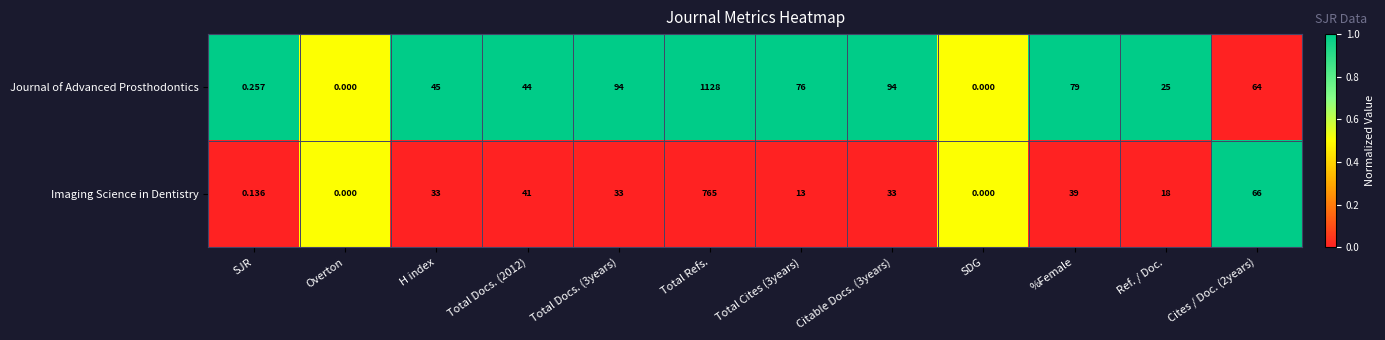

Is the value of Imaging Science in Dentistry at Ref. / Doc. greater than the value of Journal of Advanced Prosthodontics at Total Docs. (2012)?

No